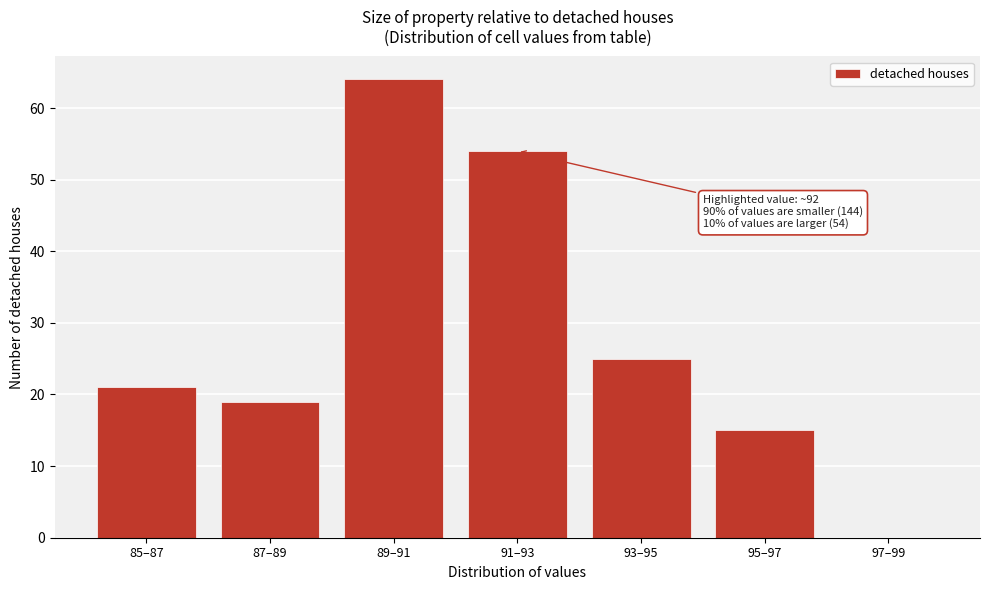

Reading left to right, what are all the values shown in this chart?

85–87=21	87–89=19	89–91=64	91–93=54	93–95=25	95–97=15	97–99=0